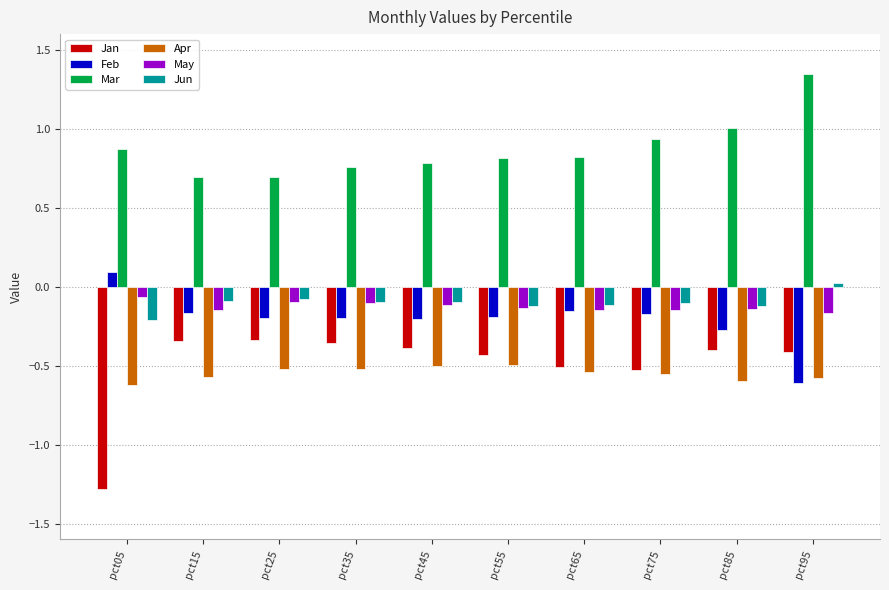

At which label does Feb reach its minimum?

pct95